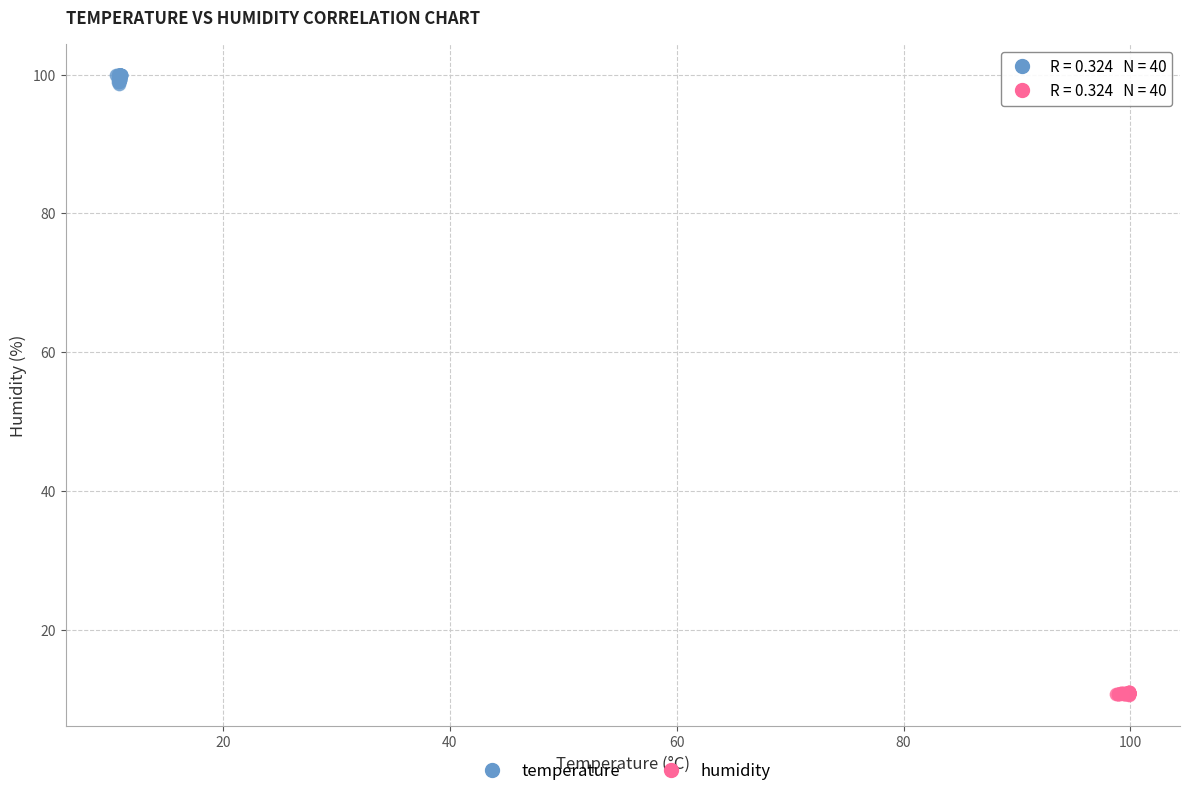

Which series has the widest spread of Y values?

temperature